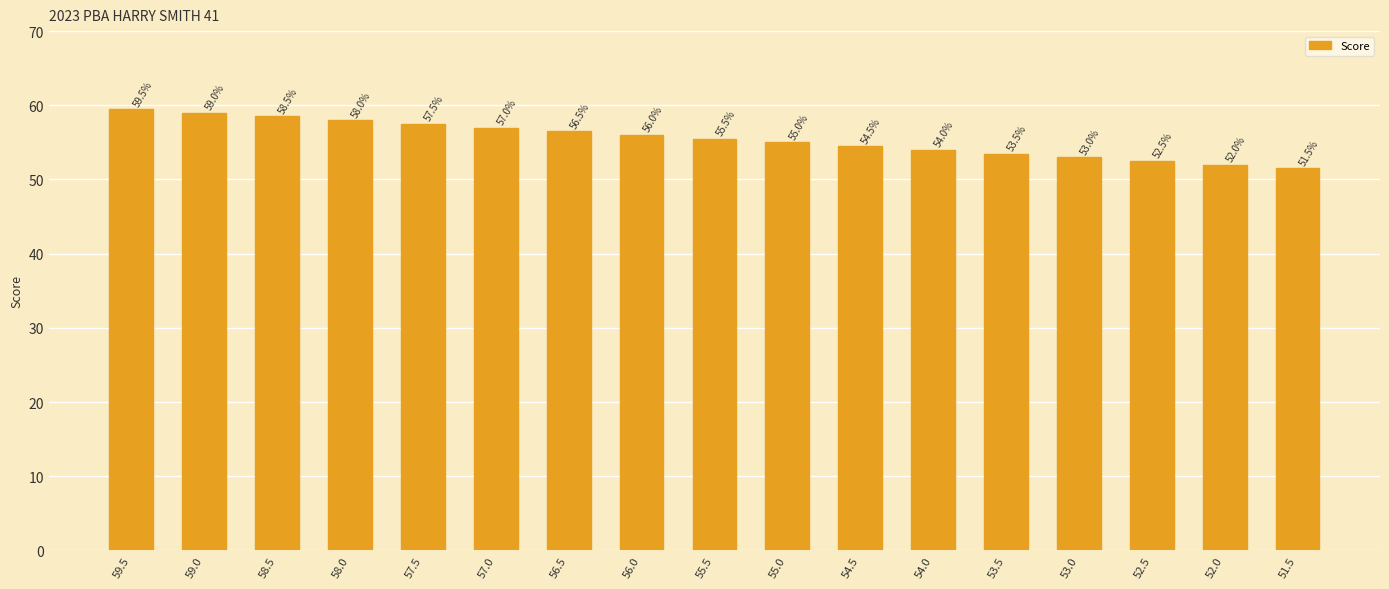

True or false: the data shows 87.5 at 59.0.

False